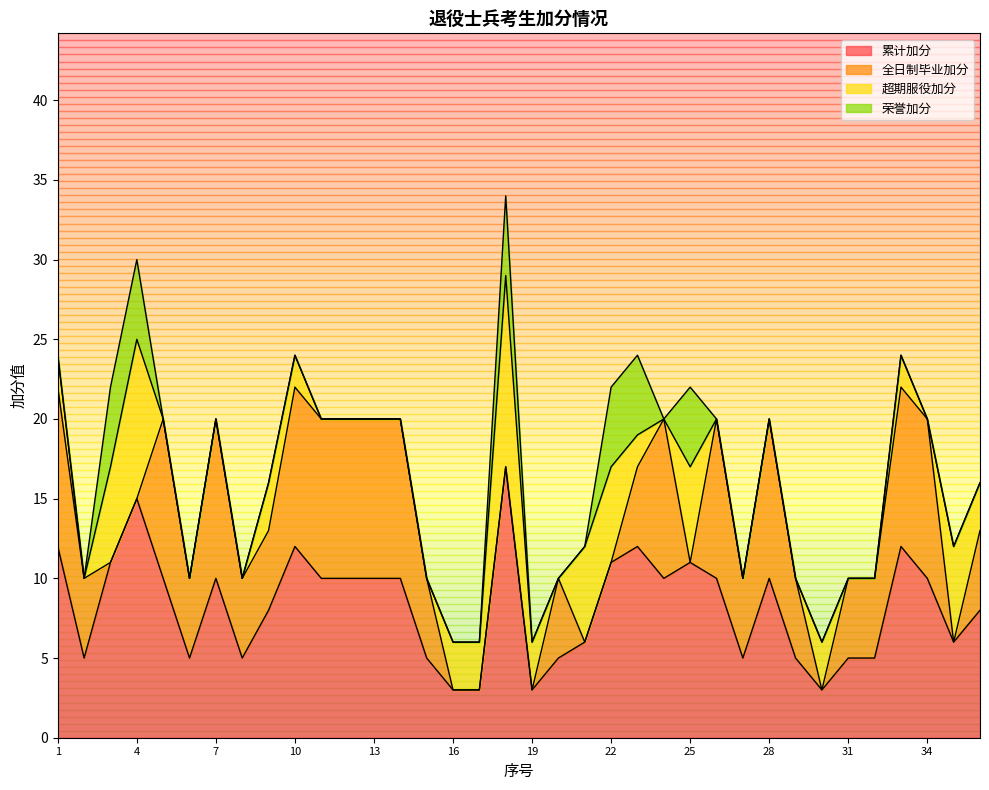

How many interior local valleys does the 累计加分 series have?

8